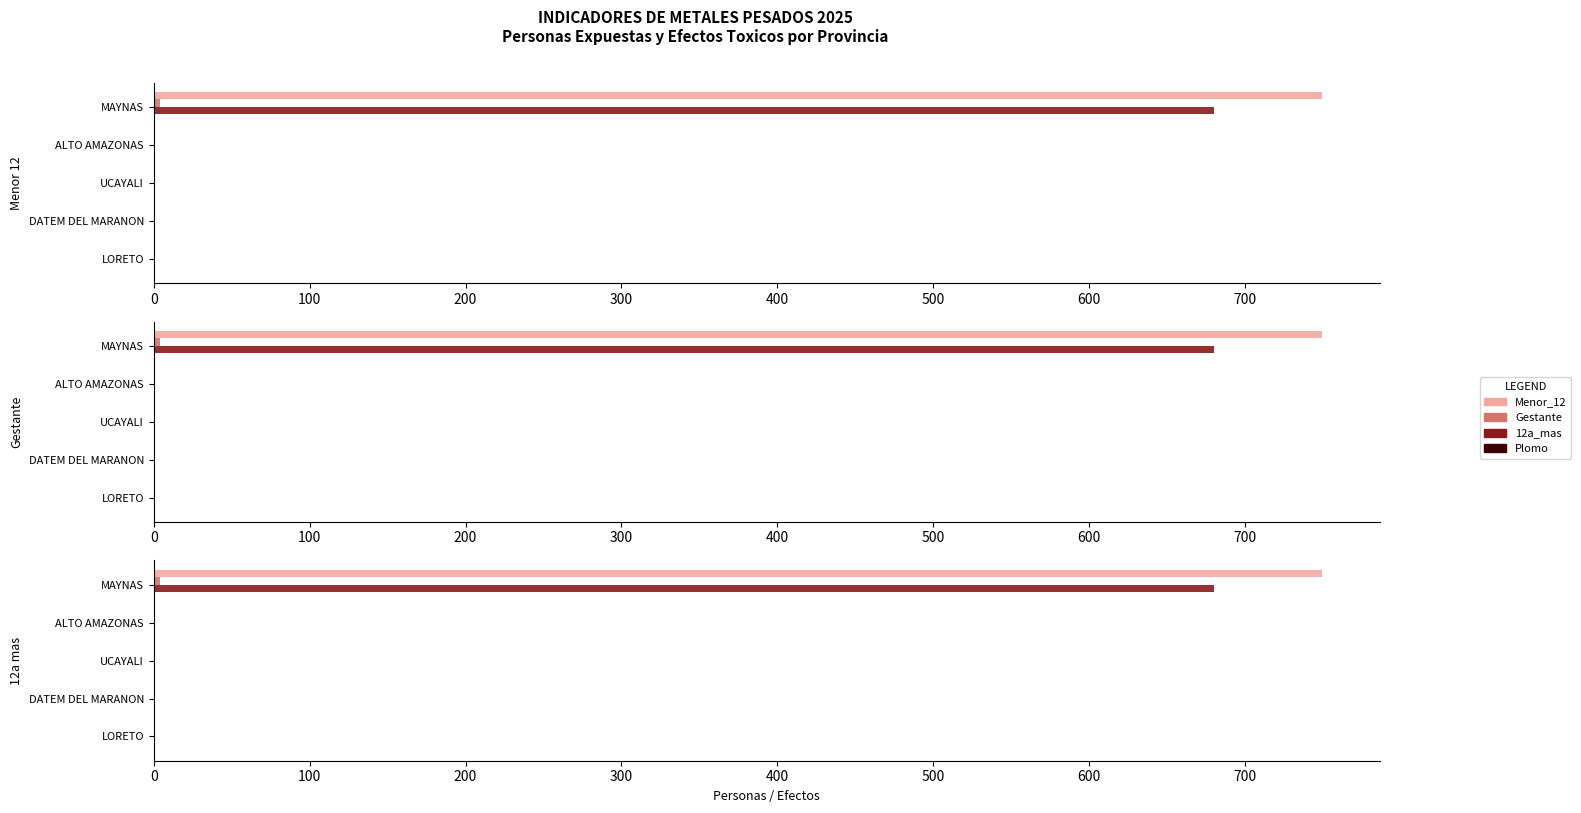

What are all the series names shown in the legend?

Menor_12, Gestante, 12a_mas, Plomo